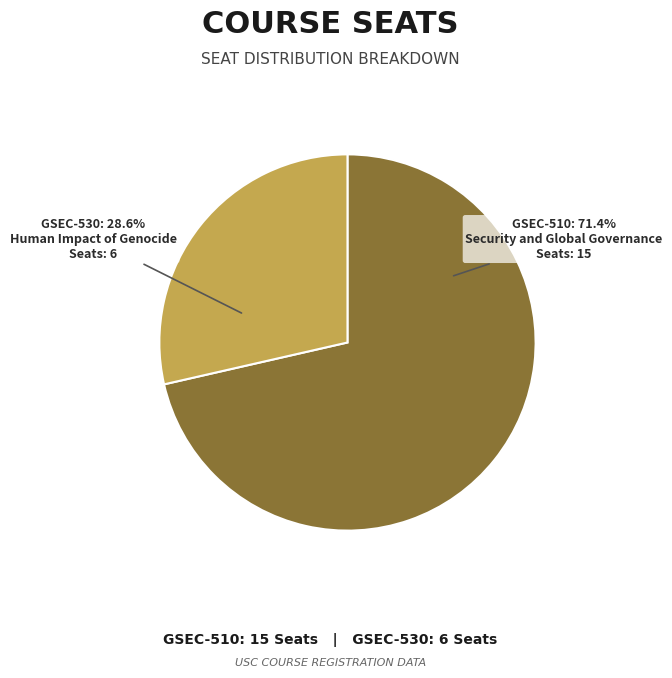

What is the largest slice in the pie chart?

GSEC-510